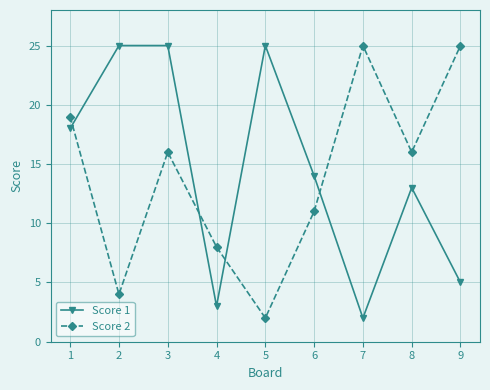

After their last crossing, which series has the higher values: Score 2 or Score 1?

Score 2